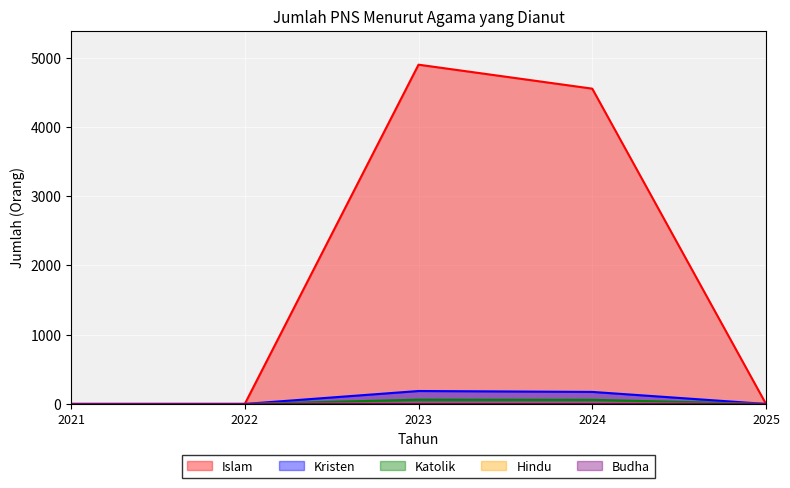

Read the Kristen value at 2024.

174